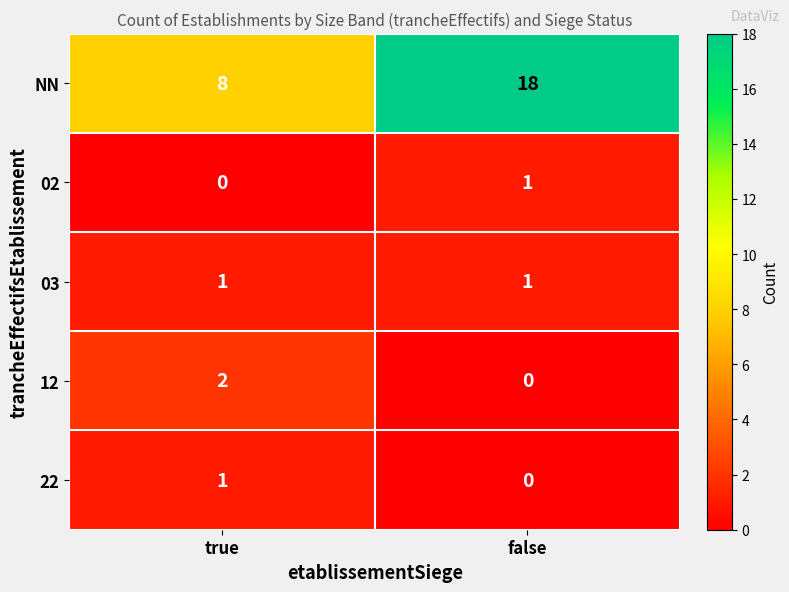

How many data points does each series have?

2